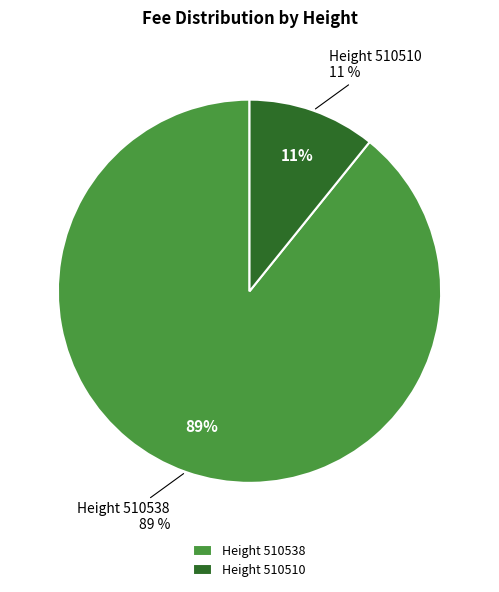

To the nearest percent, what percentage of the pie is 510538?

89%